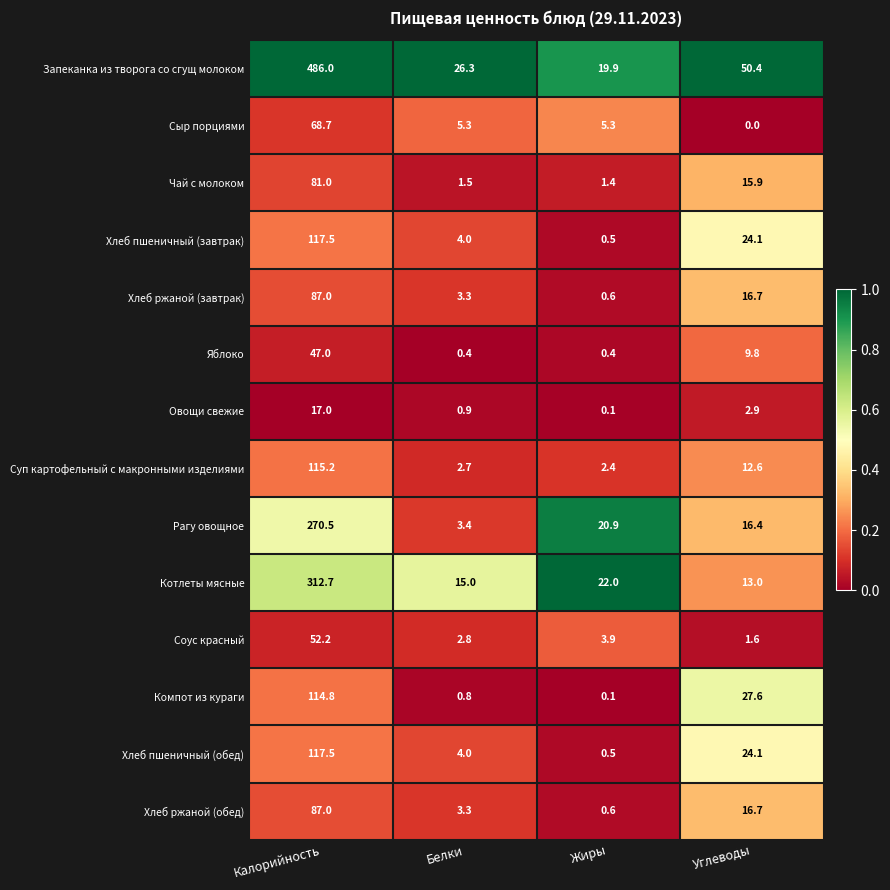

Where is Хлеб пшеничный (обед) nearest to the value 59?

Углеводы